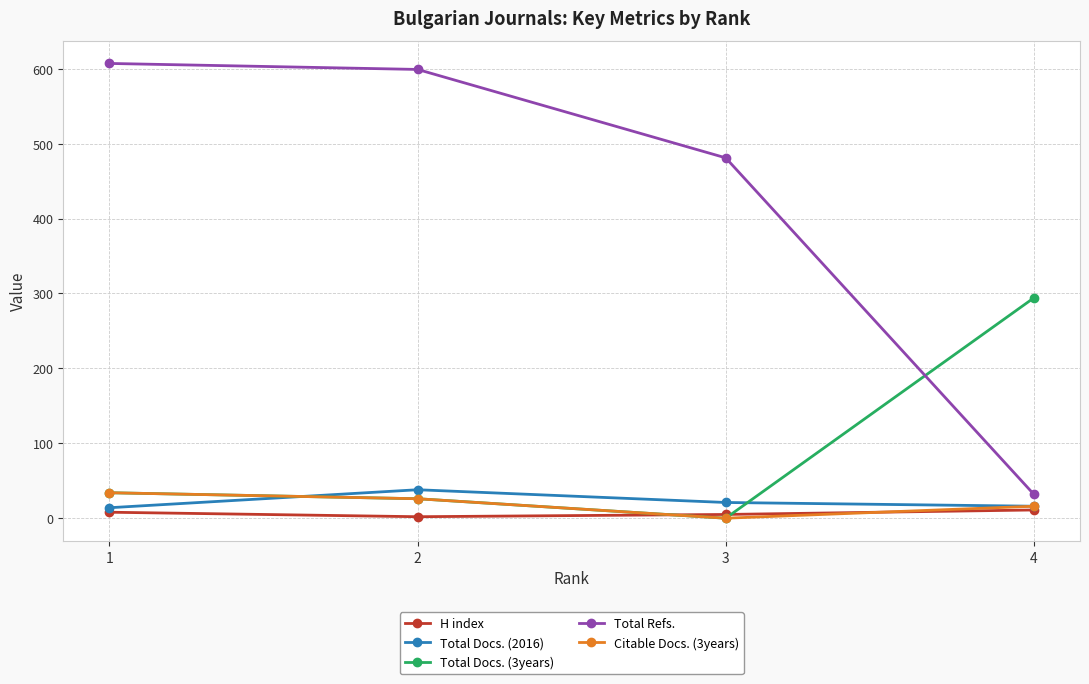

Where is Total Refs. nearest to the value 319?

3